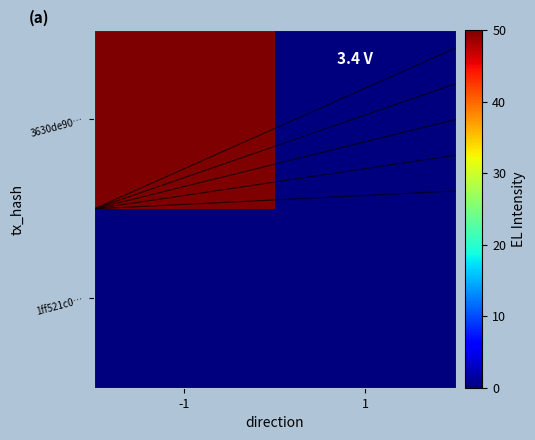

Count the number of categories in the chart.

2